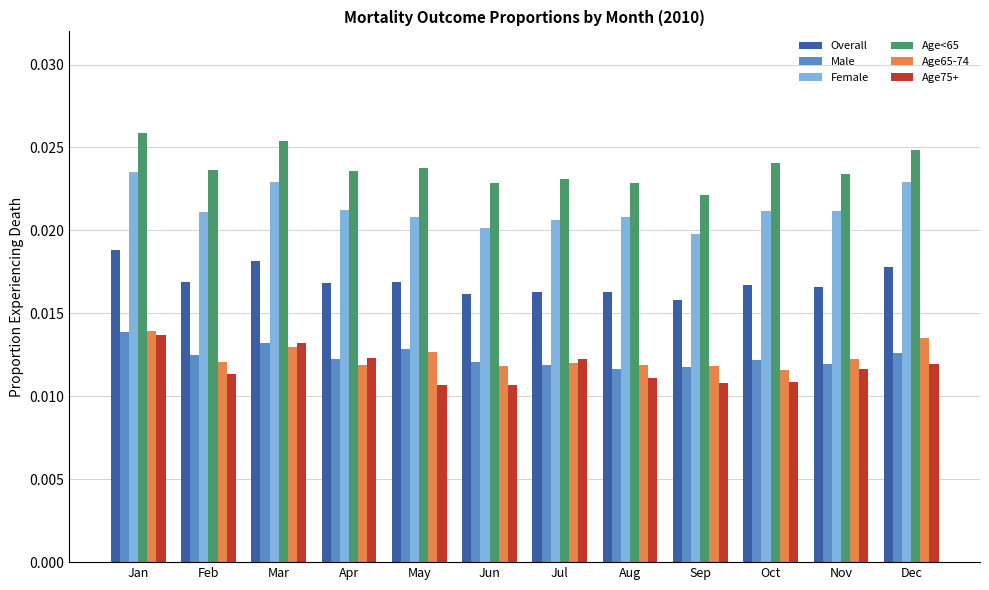

At which label is Overall closest to 0?

Sep